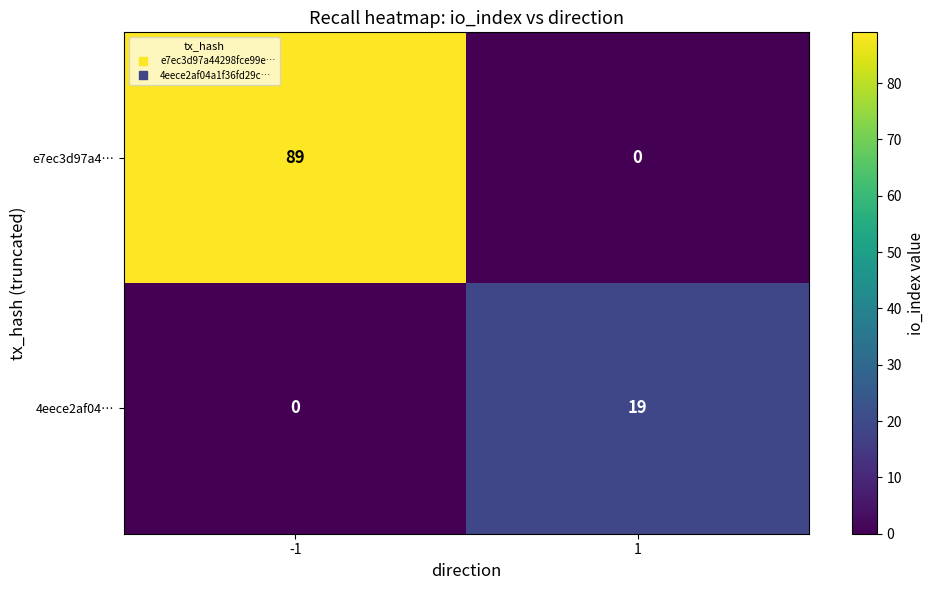

Between -1 and 1, which series saw the biggest shift?

e7ec3d97a4…